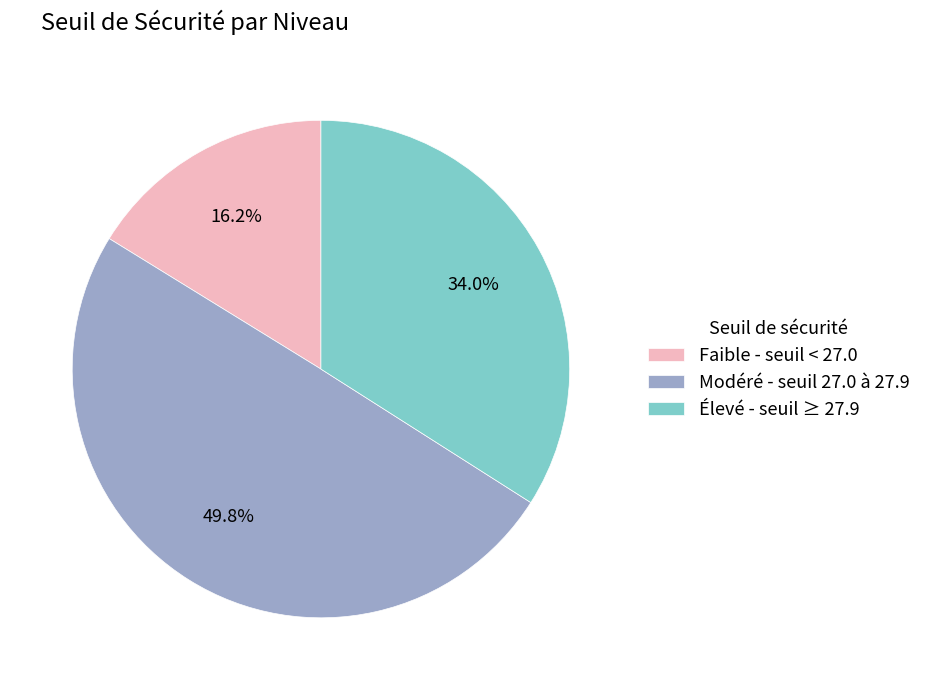

What percentage do Élevé - seuil ≥ 27.9 and Modéré - seuil 27.0 à 27.9 together represent?

83.8%